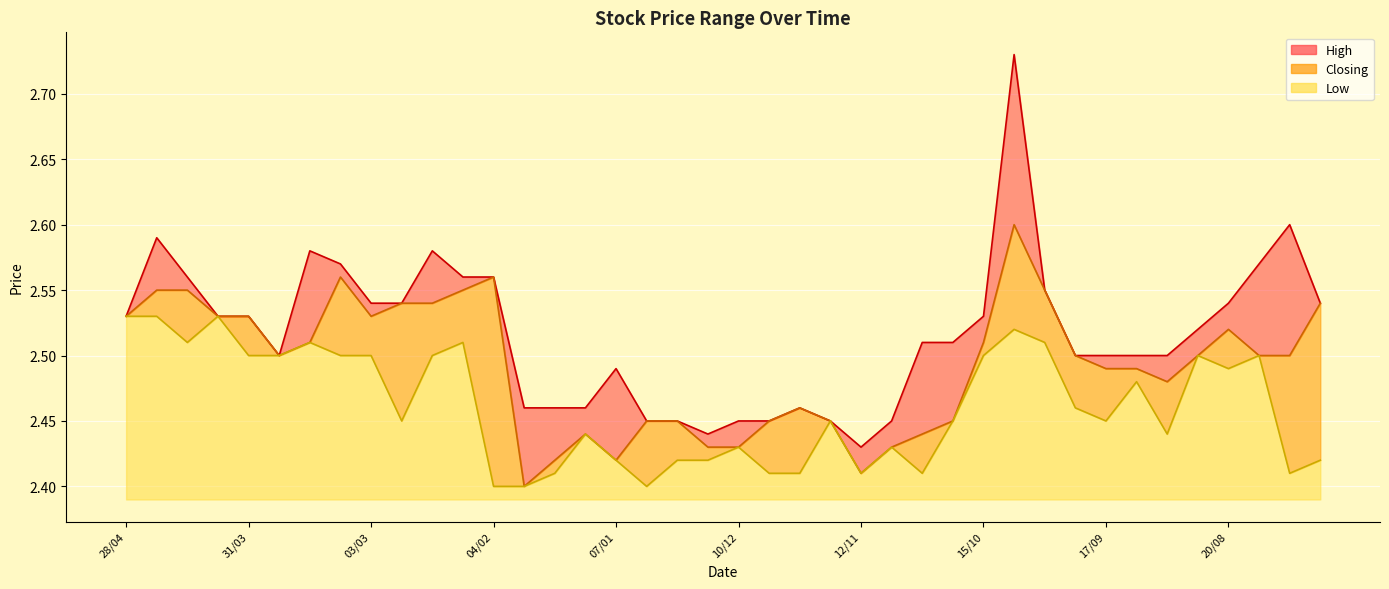

How many distinct data groups are displayed?

3